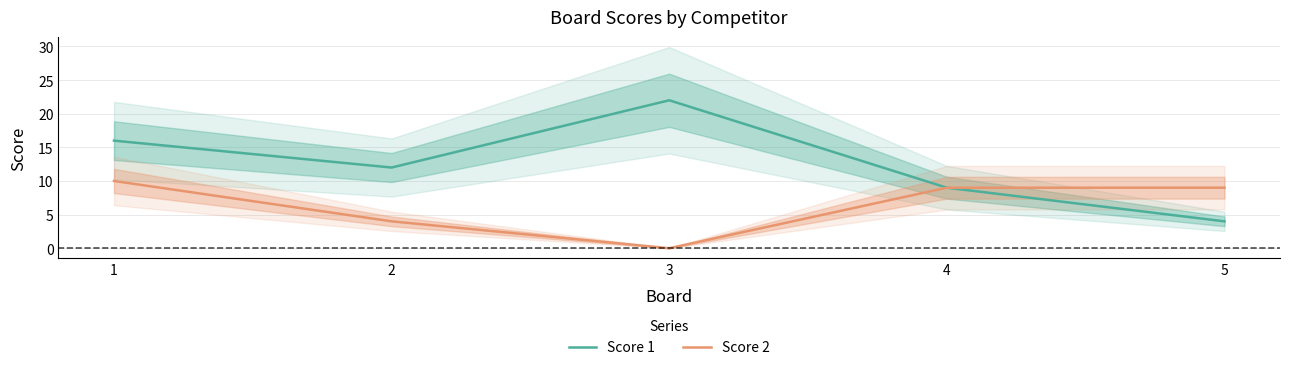

What is the sum of all Score 2 values?

32